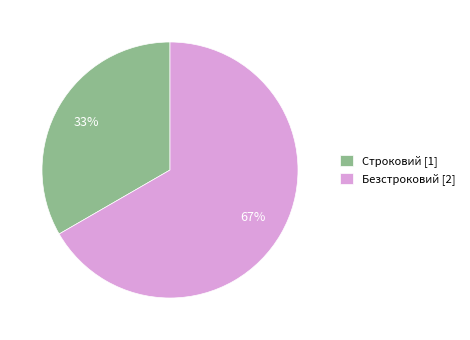

To the nearest percent, what is the average slice percentage?

50%